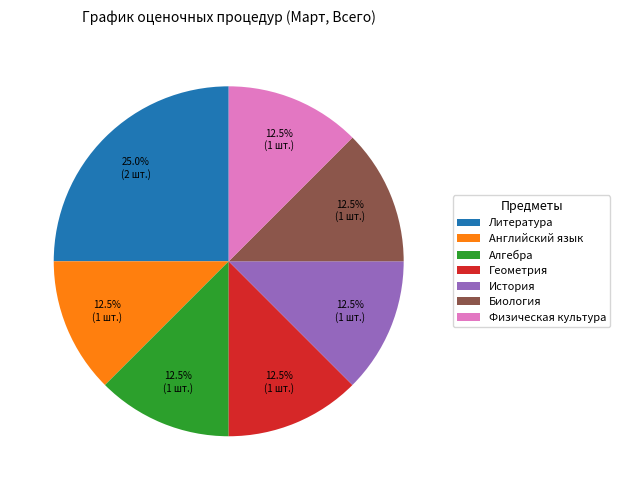

Which slice is the largest?

Литература